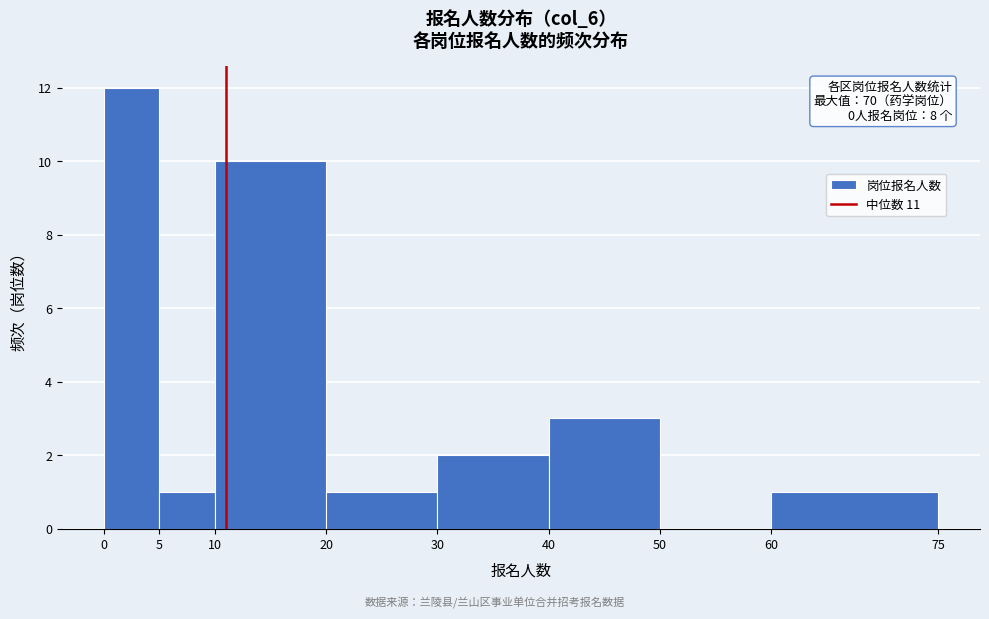

Which range on the x-axis has the tallest bar?

0 to 5